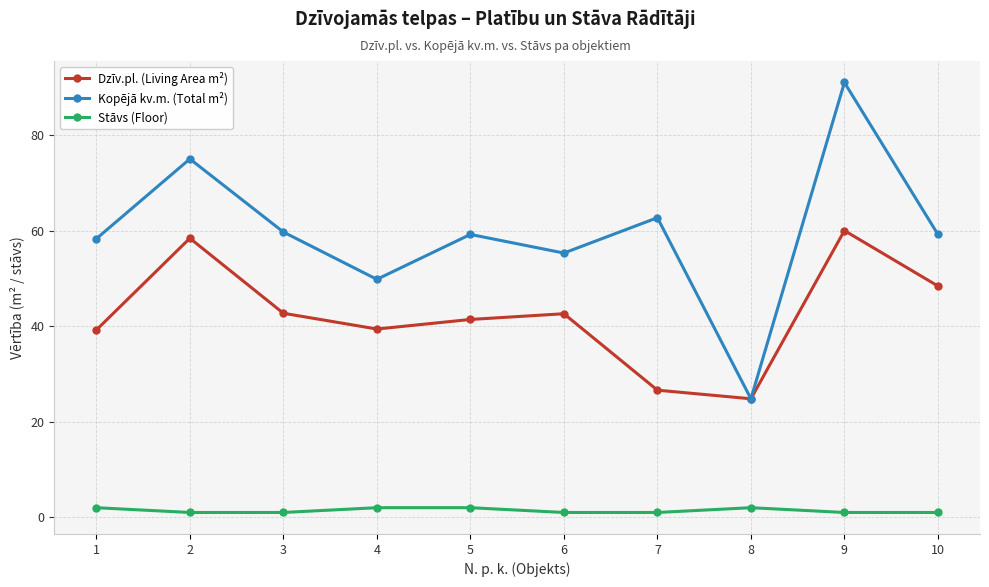

True or false: Dzīv.pl. (Living Area m²) has a value of 22.4 at 10.

False